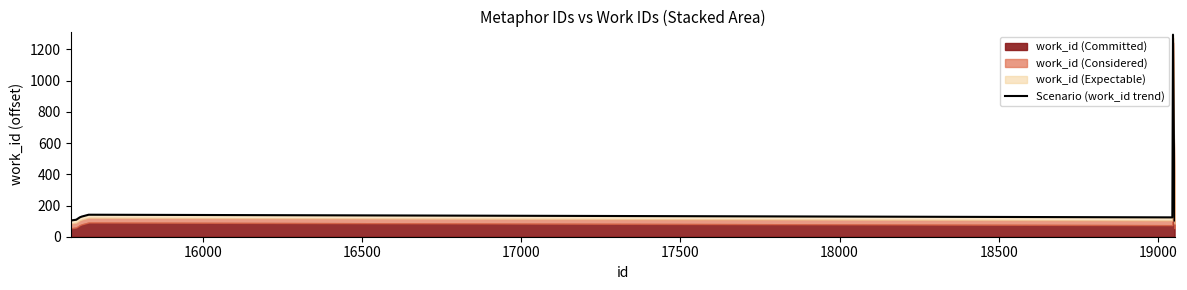

How many lines are shown in the chart?

1